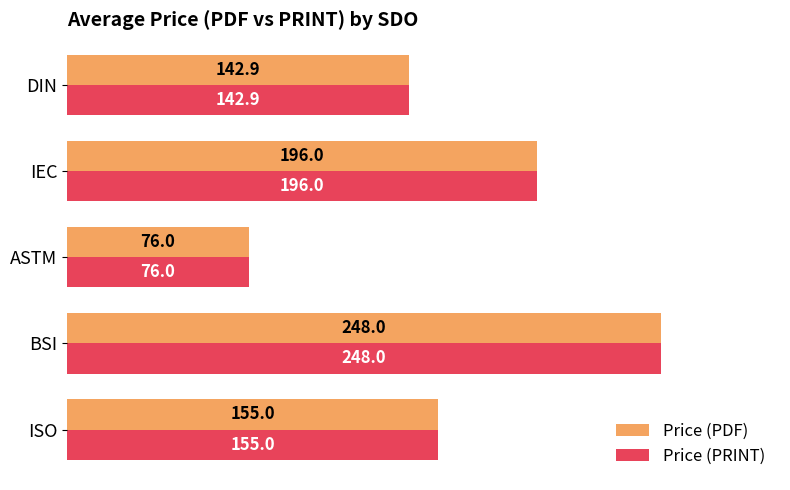

What is the sum of all Price (PDF) values?

817.9